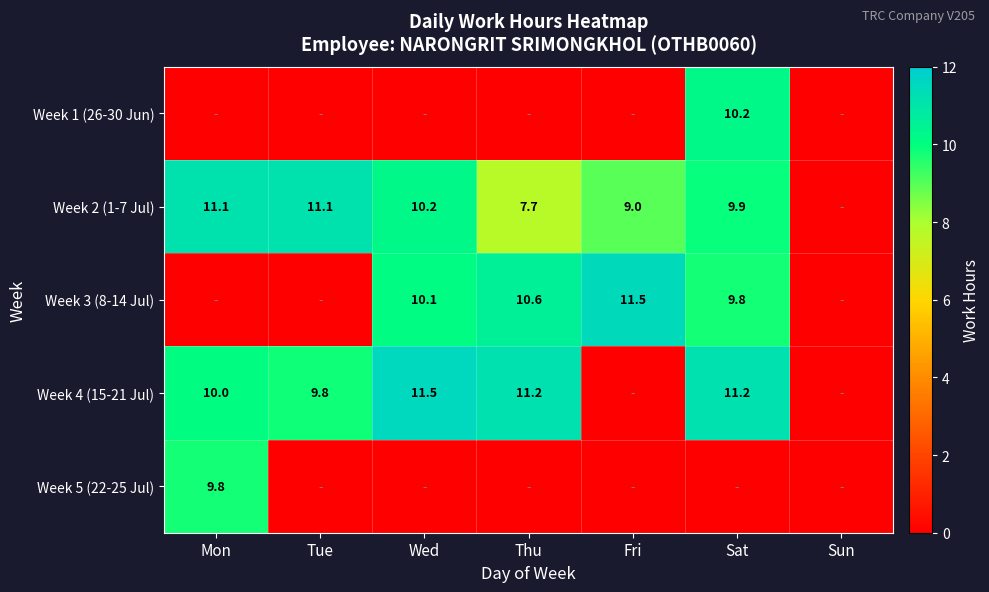

The Week 5 (22-25 Jul) series shows 6.0 at Mon. True or false?

False